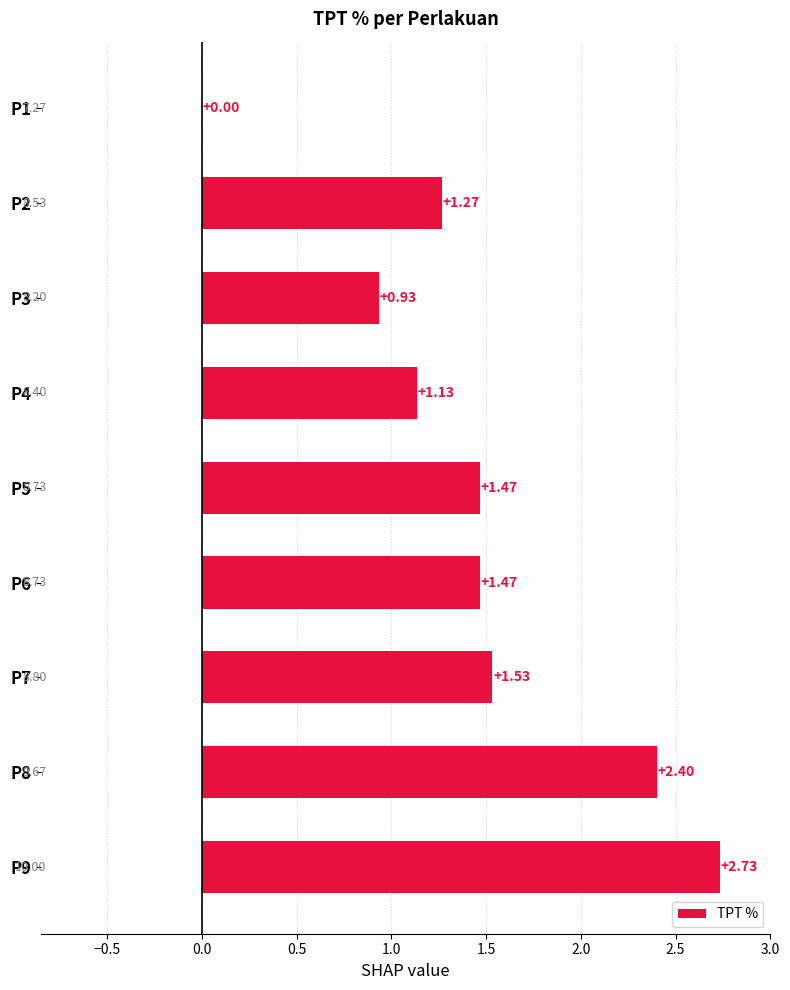

What is the average value?

1.4